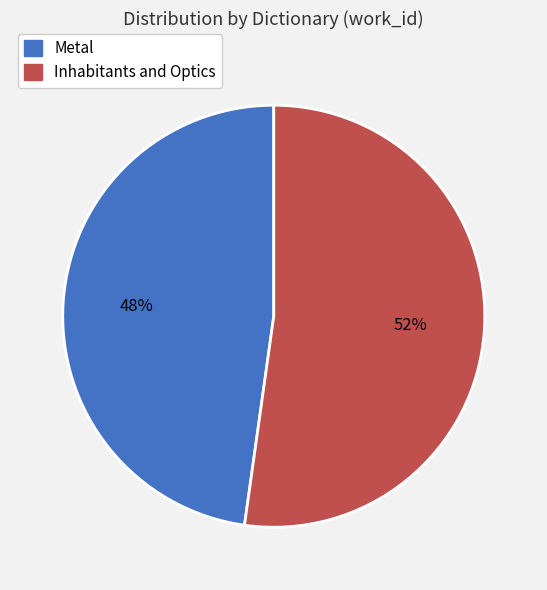

Count the number of slices in the pie.

2